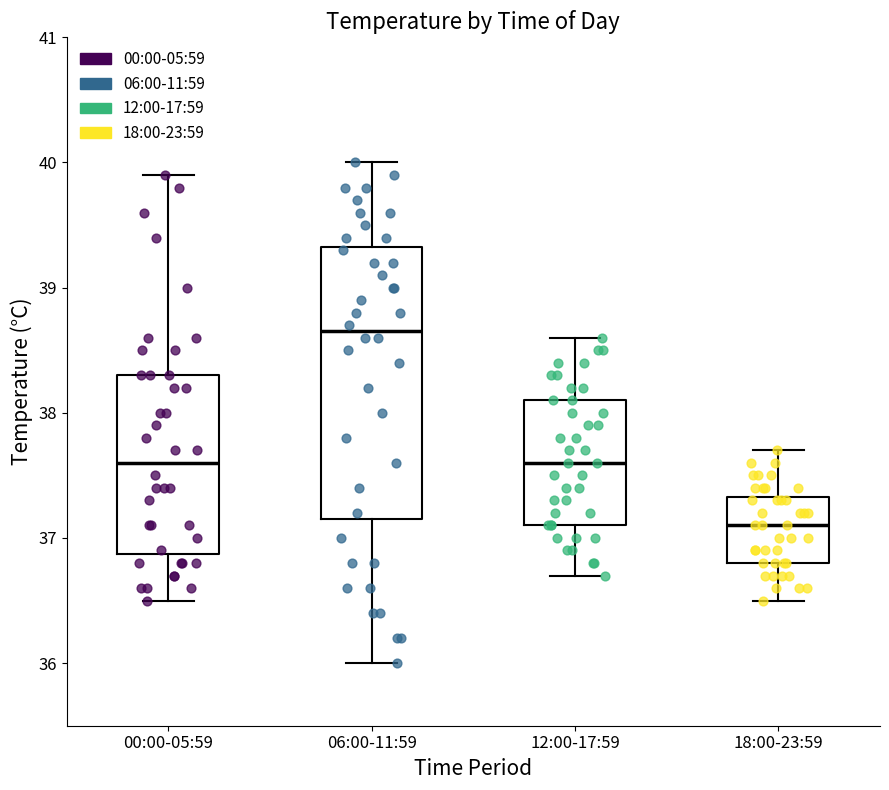

Which box is the tallest, from its lower edge to its upper edge?

06:00-11:59